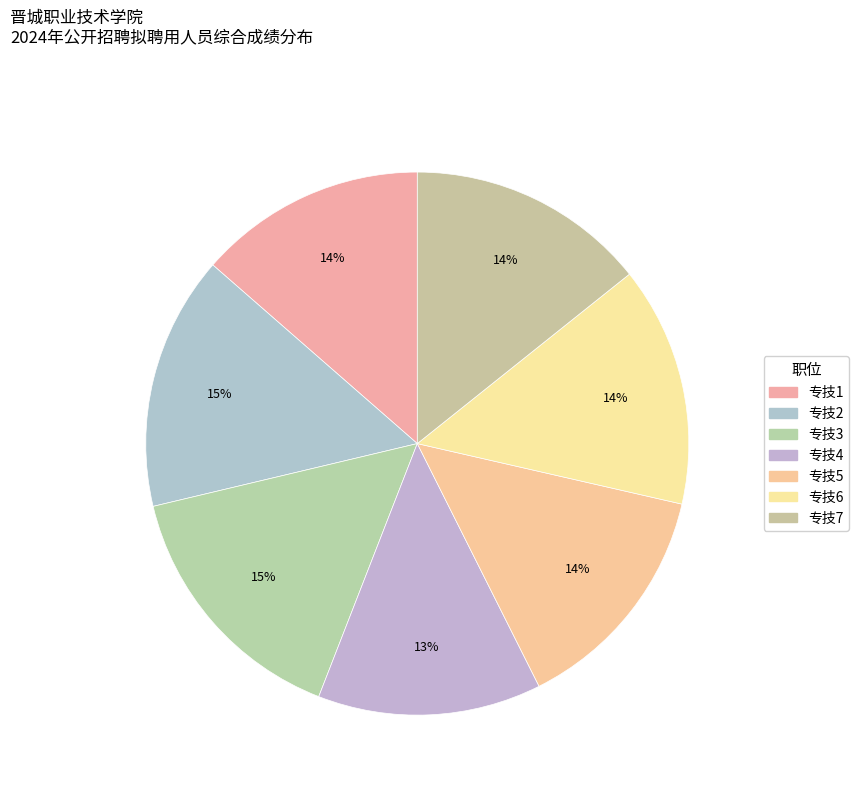

The 专技6 slice represents 14% of the pie. True or false?

True